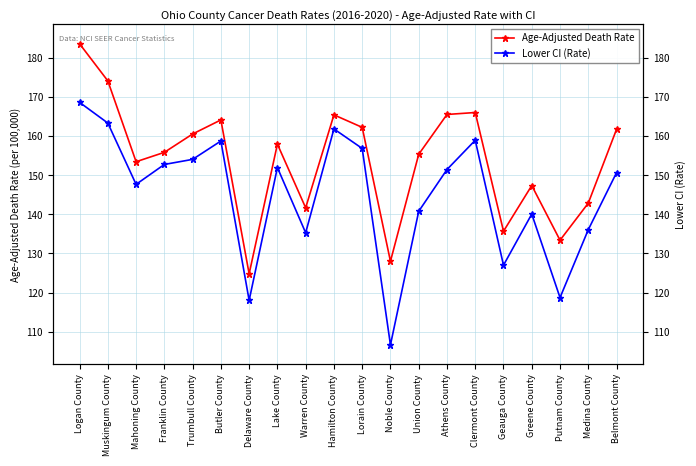

True or false: Age-Adjusted Death Rate and Lower CI (Rate) intersect in this chart.

False